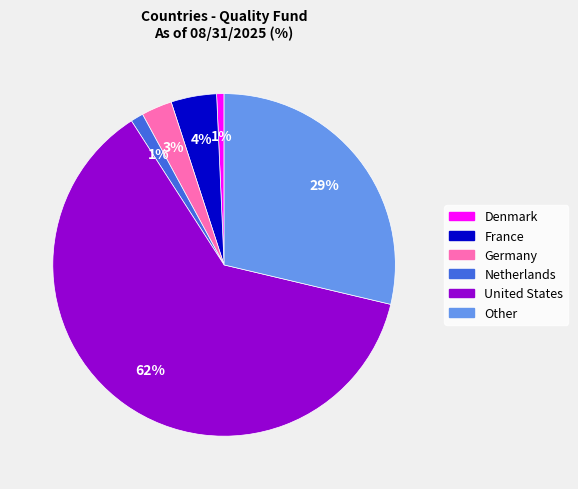

Does United States account for over 50% of the chart?

Yes